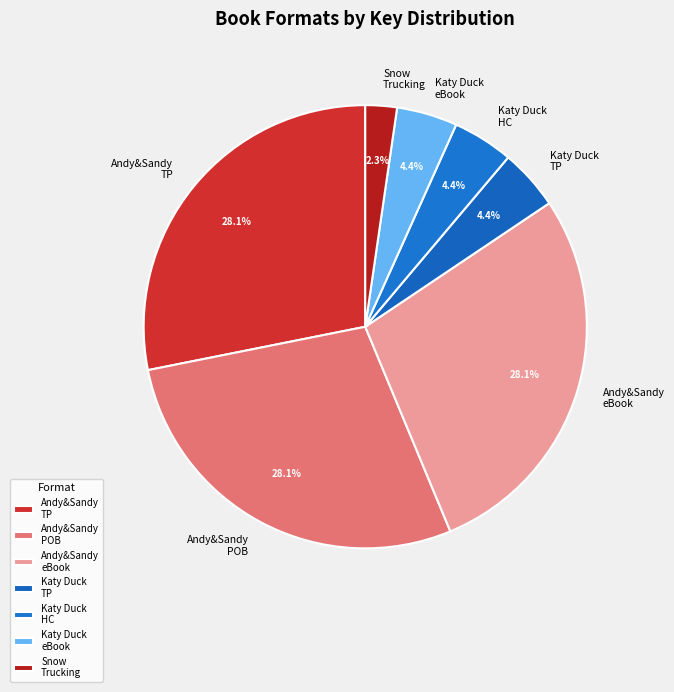

Does any single category account for the majority?

No